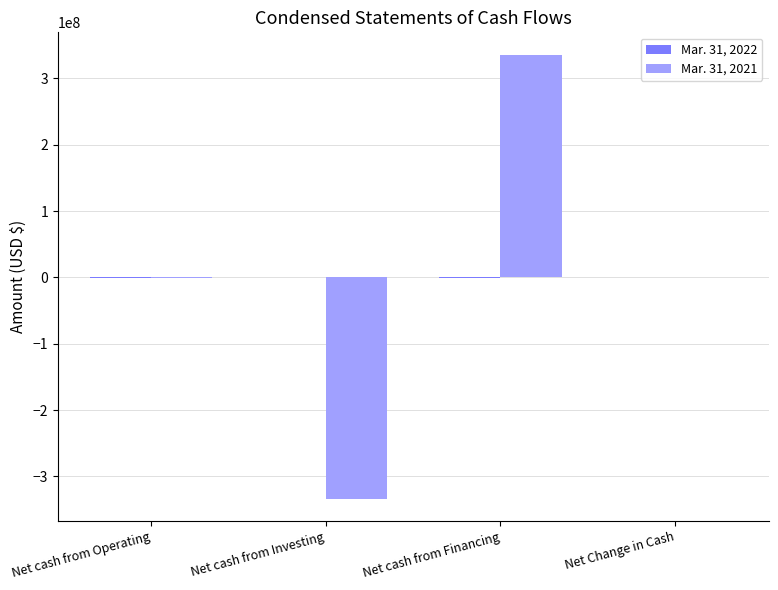

How many series are shown in this chart?

2